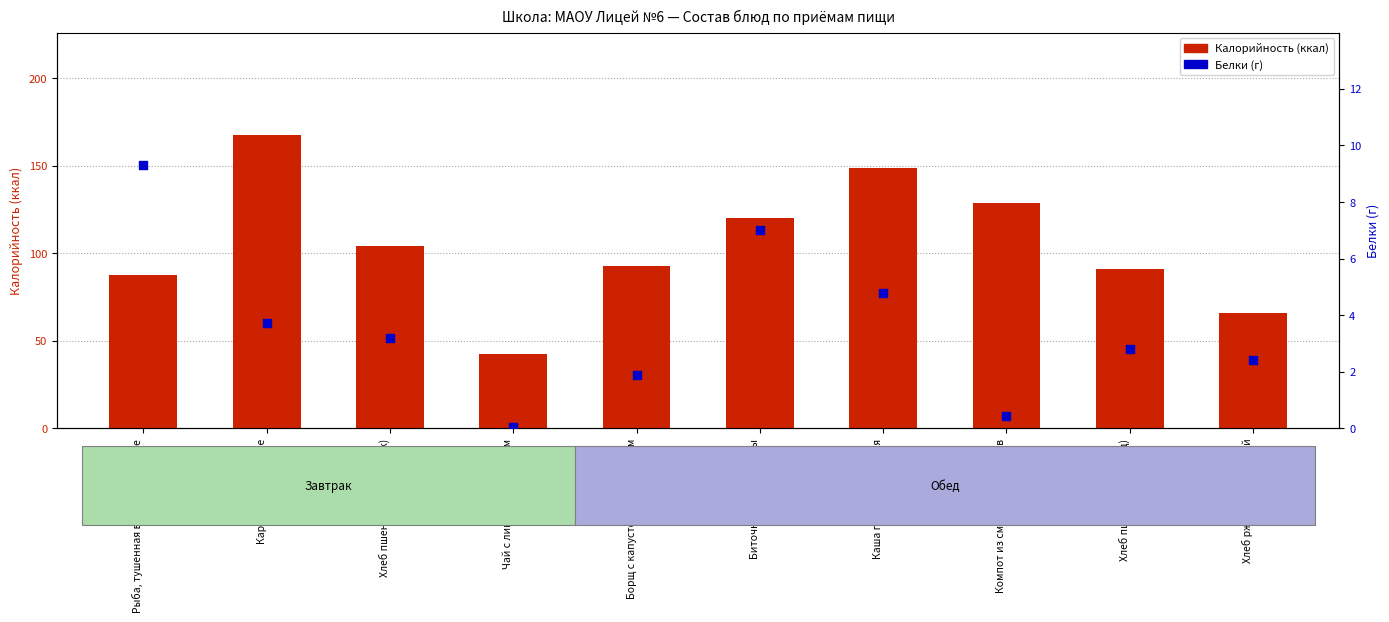

Which series has the largest total across all categories?

Калорийность